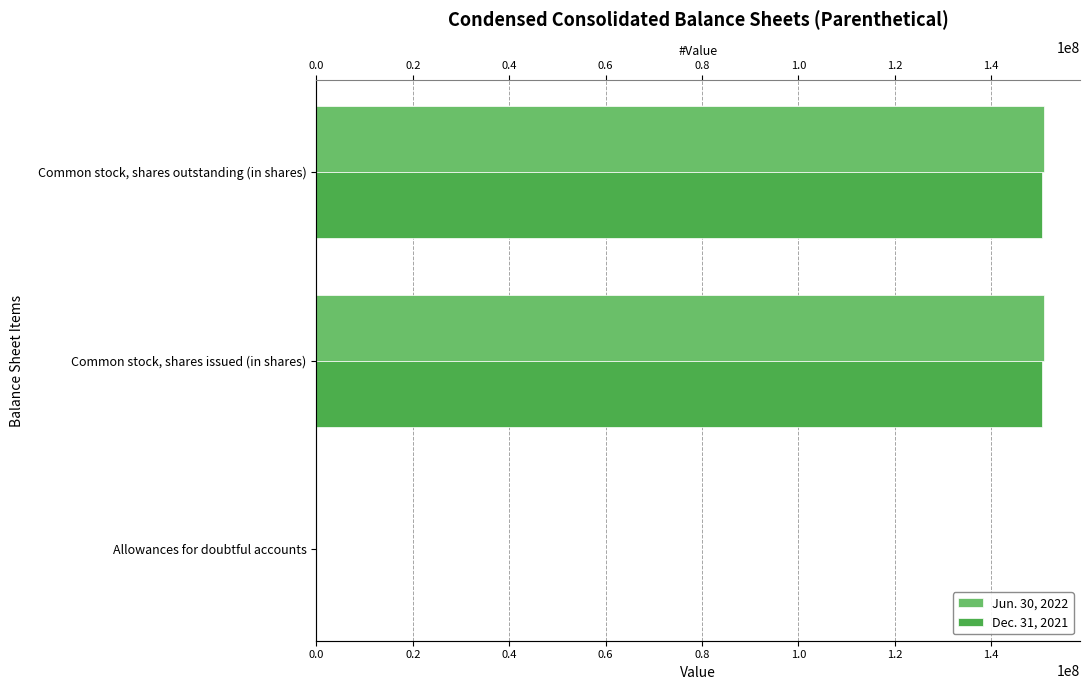

At 0.2, list the series in order from smallest to largest.

Dec. 31, 2021, Jun. 30, 2022